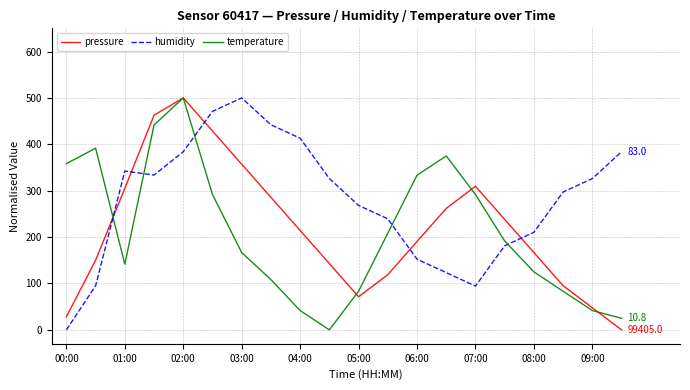

After their last crossing, which series has the higher values: humidity or temperature?

humidity